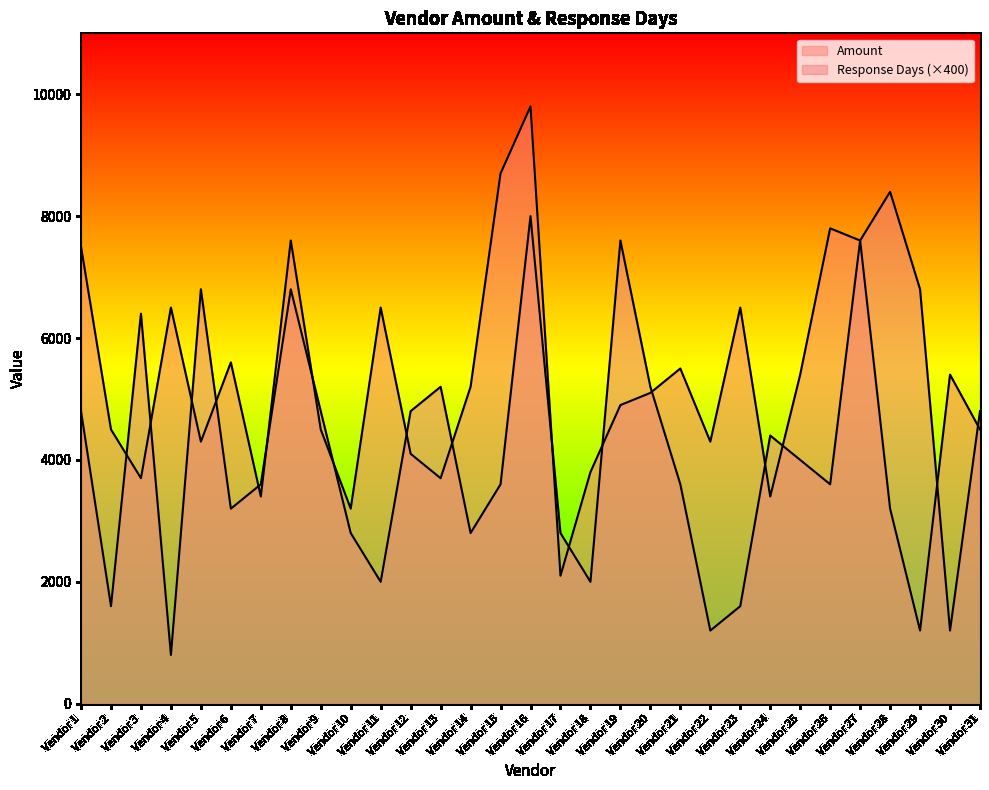

What is the sum of all Amount values?

159500